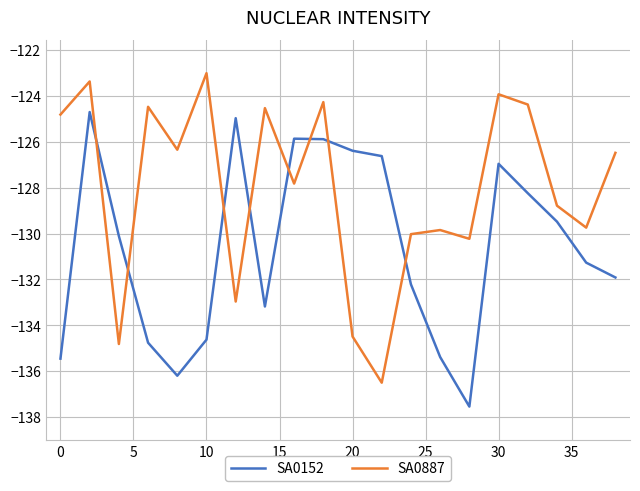

How many values in the SA0152 series are below -130?

11